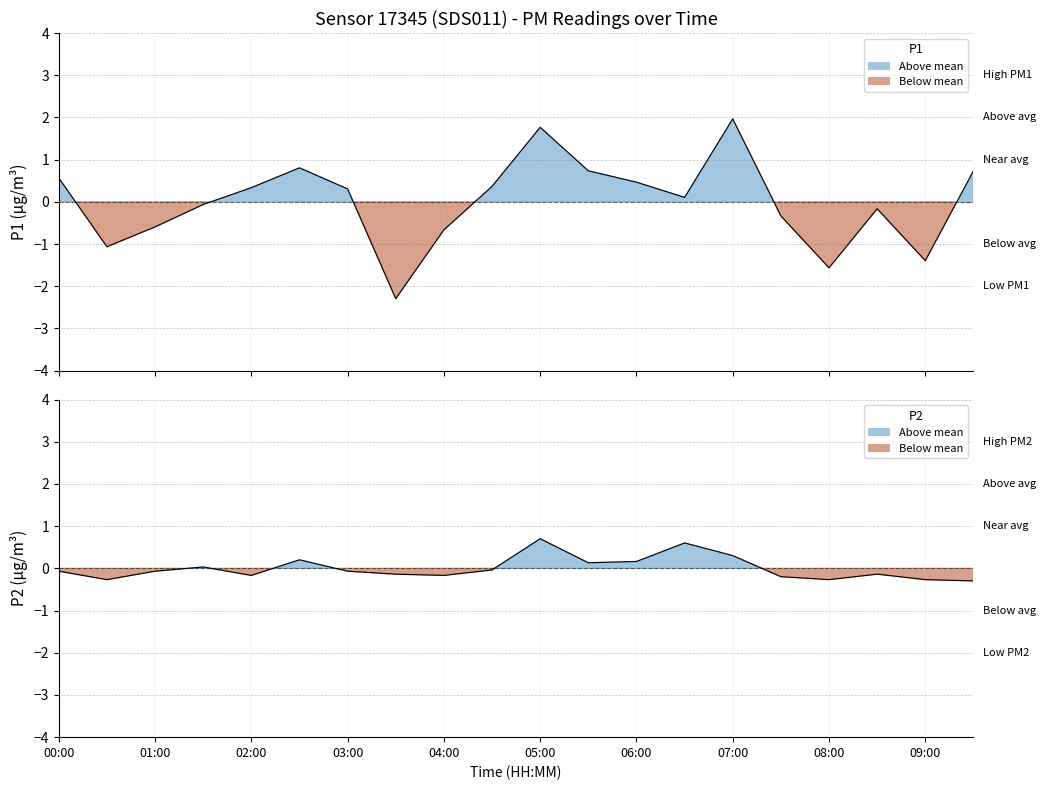

True or false: P1 has more than 1 points higher than both neighbors.

True